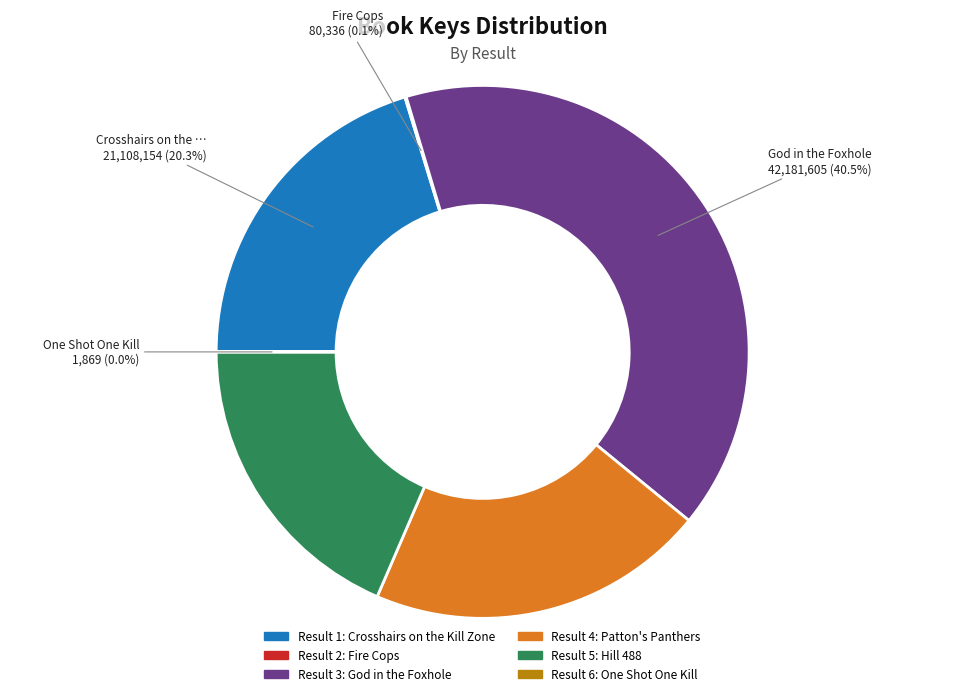

Does any single category account for the majority?

No